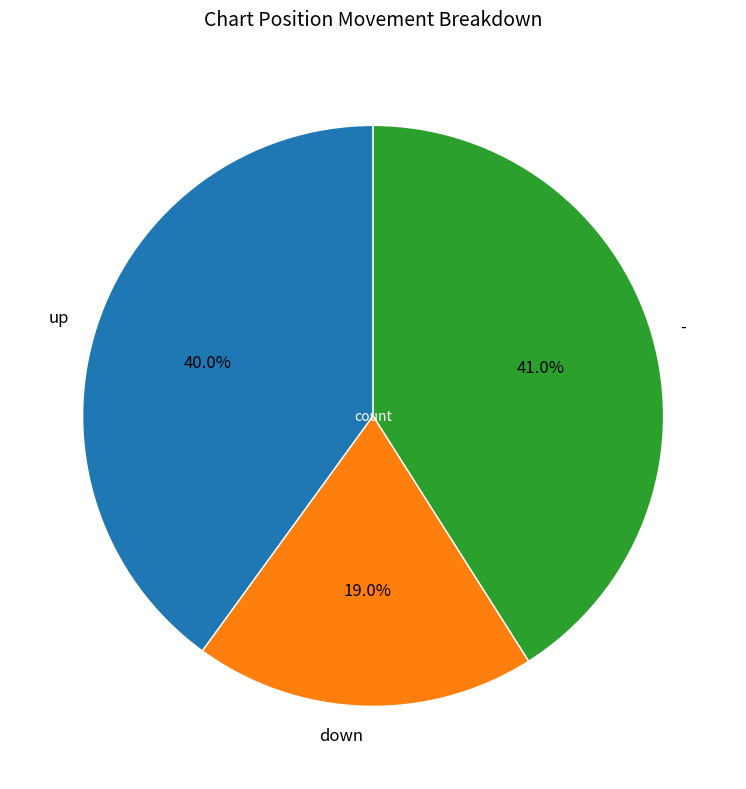

To the nearest percent, what is the average slice percentage?

33%